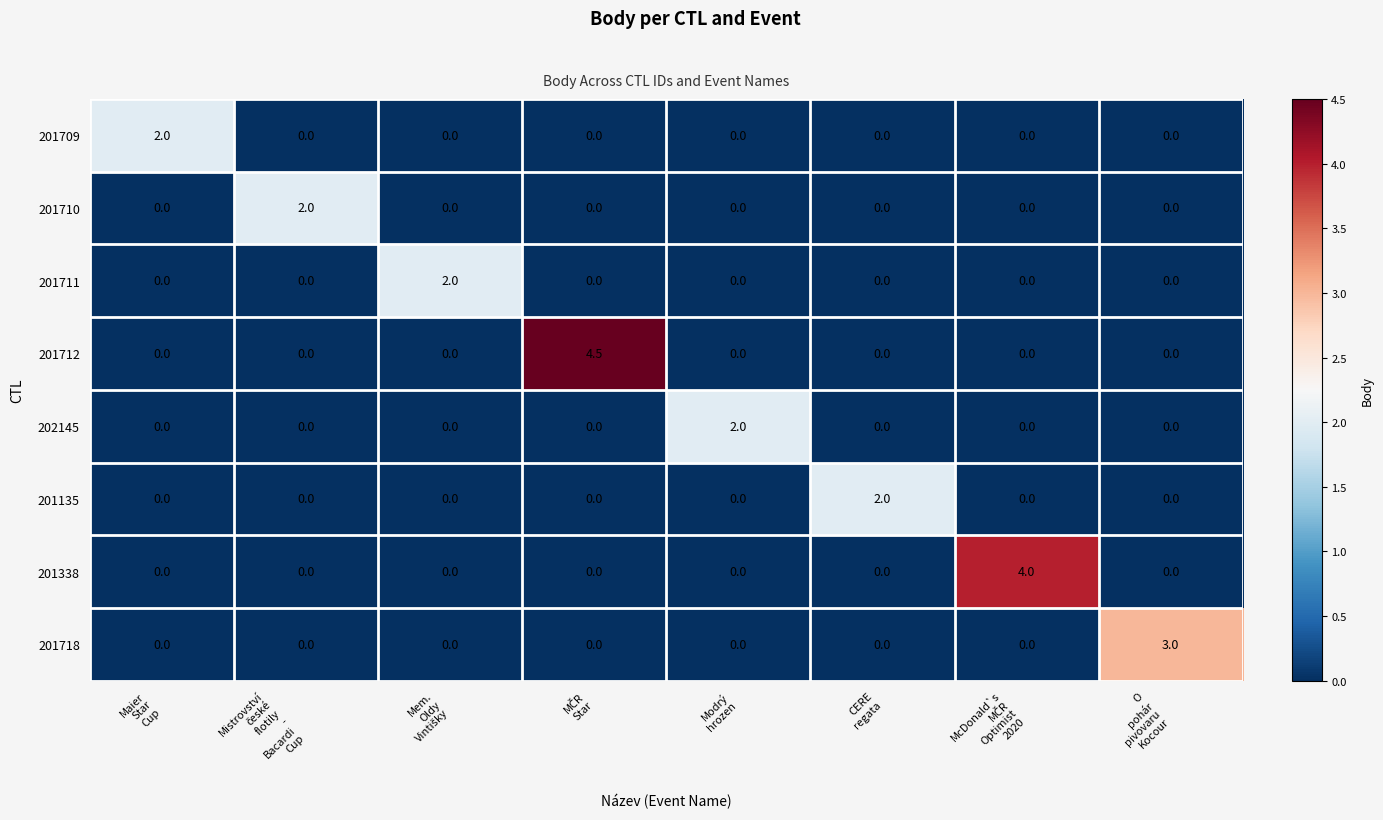

What is the greatest value displayed?

4.5